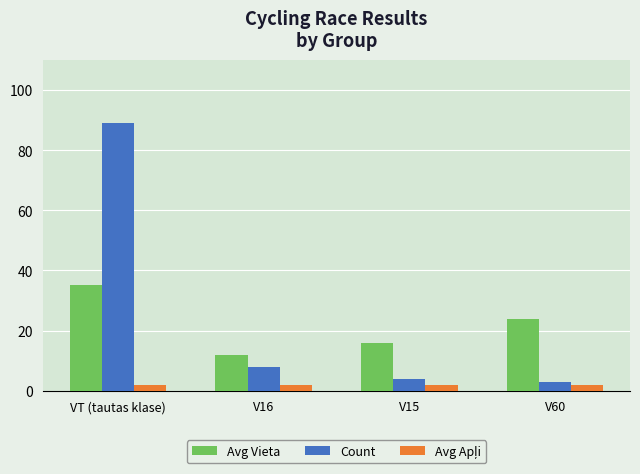

What is the label of the 3rd bar from the left?

V15